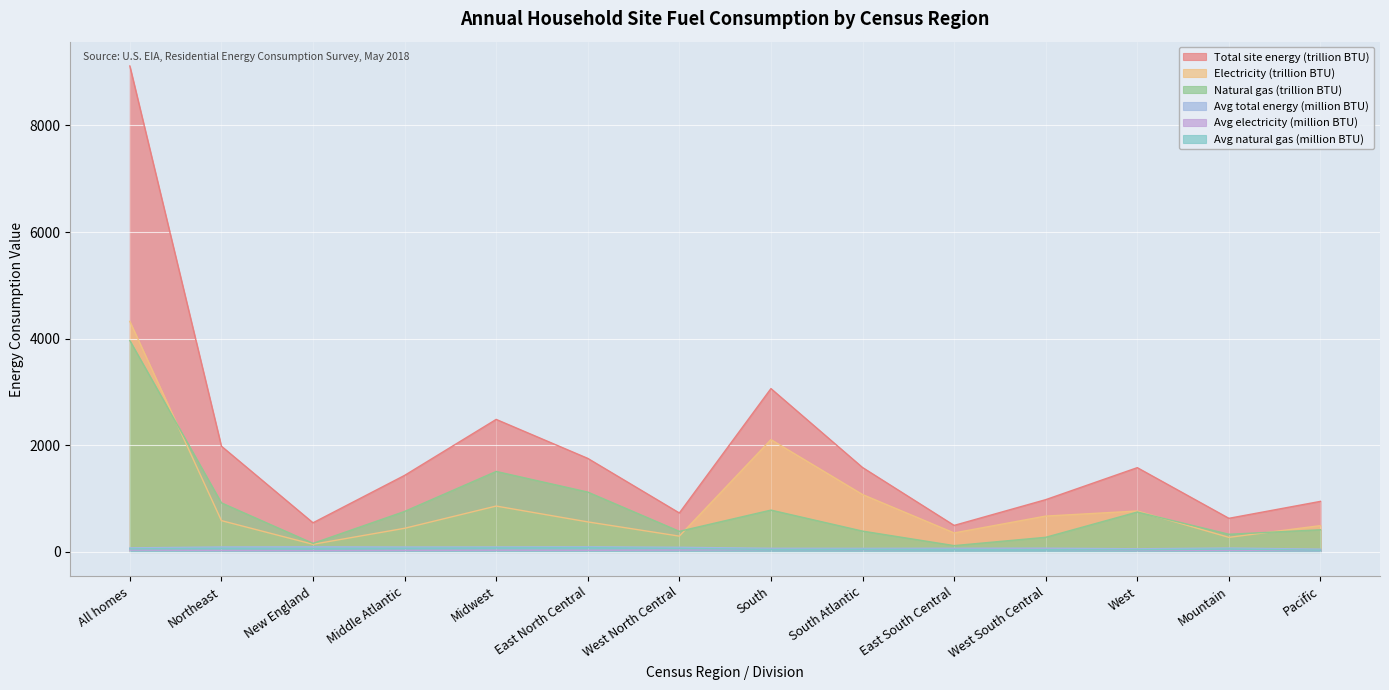

Which series has the widest spread of values?

Total site energy (trillion BTU)